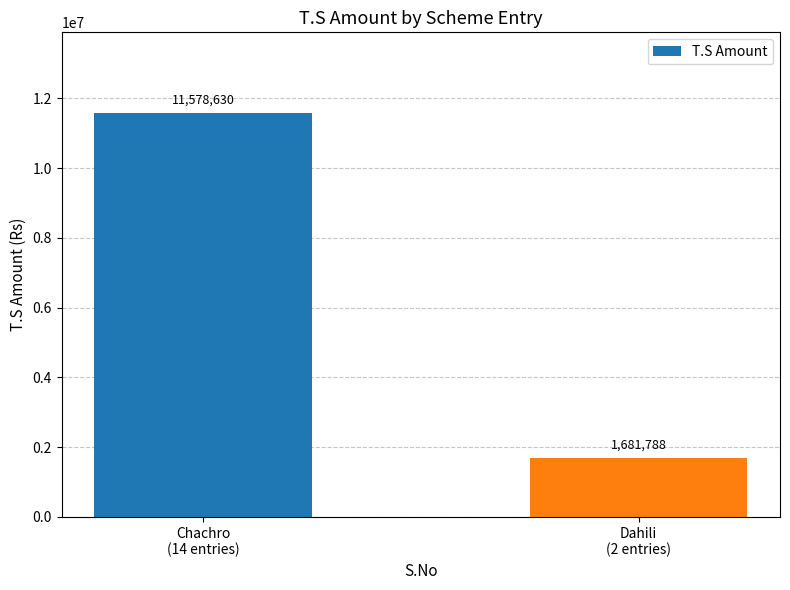

What is the ratio of the value at Dahili
(2 entries) to the value at Chachro
(14 entries)?

0.1